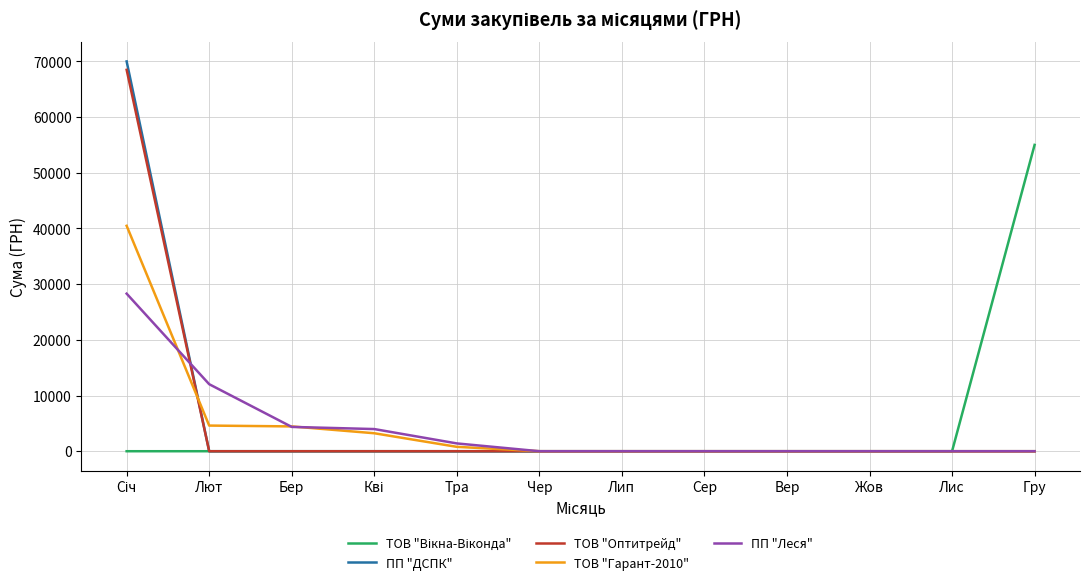

What is the maximum value for ТОВ "Гарант-2010"?

40470.2